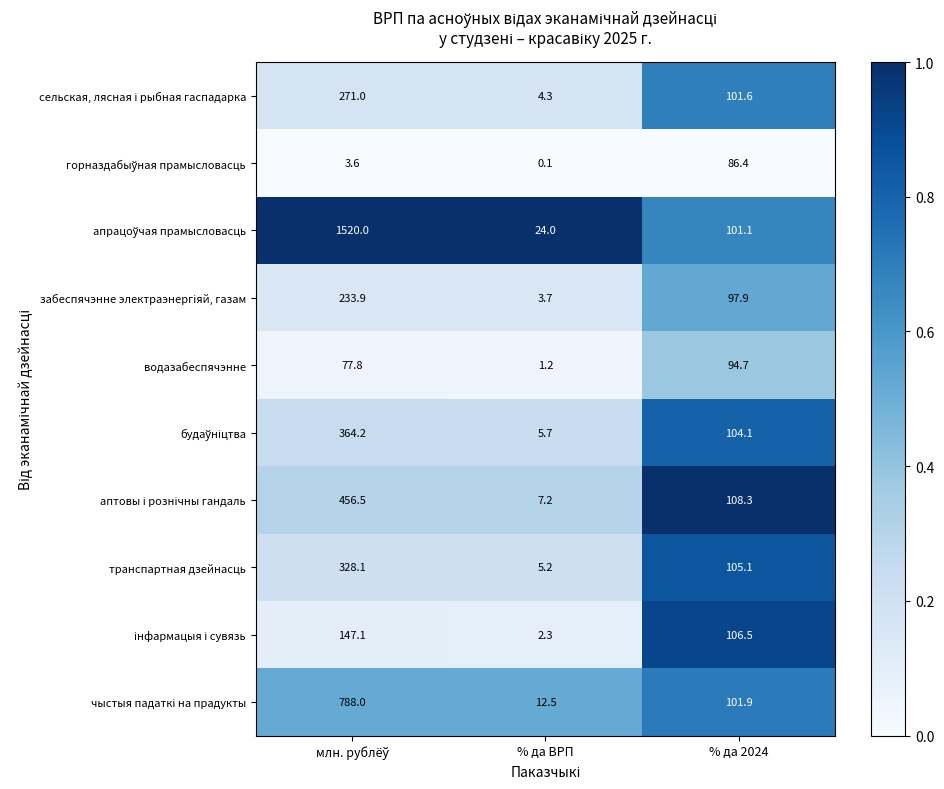

What is the total value across all series at % да ВРП?

66.2